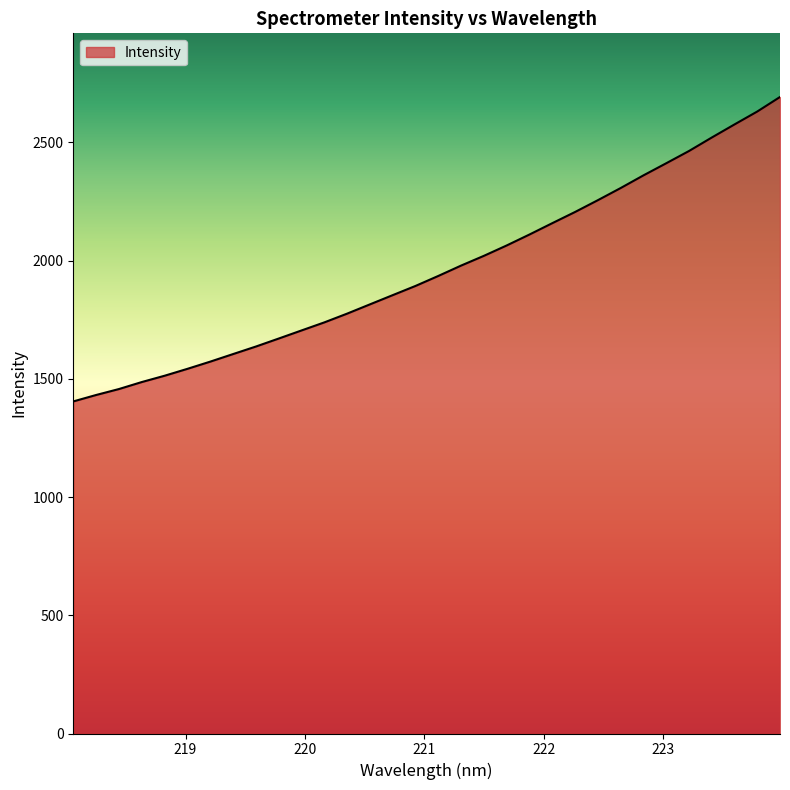

What is the greatest value displayed?

2692.2